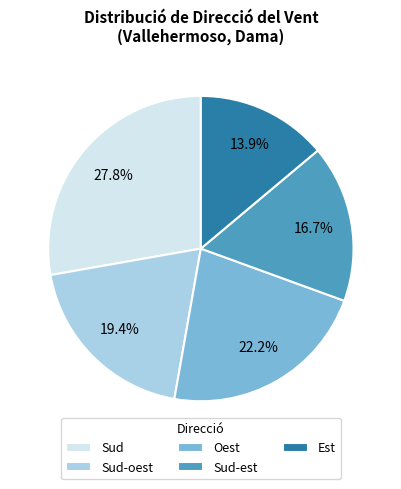

Between Sud-oest and Sud-est, which is larger?

Sud-oest